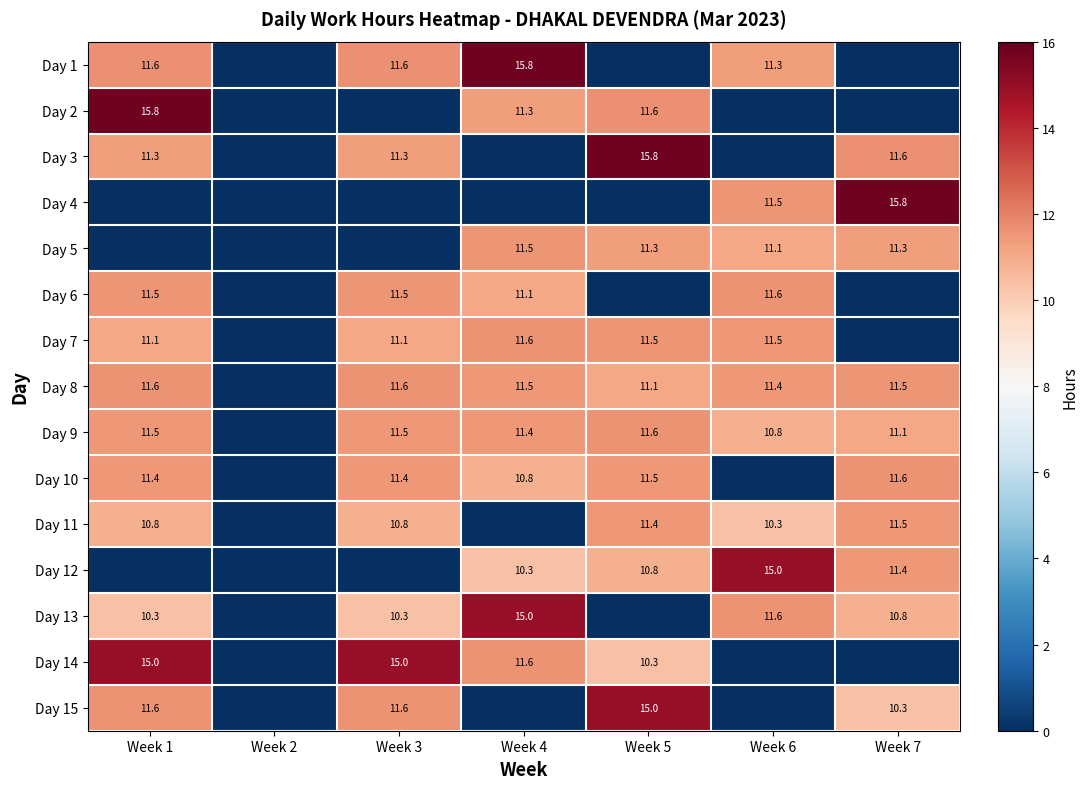

The value of Day 11 at Week 1 is 17.7. True or false?

False